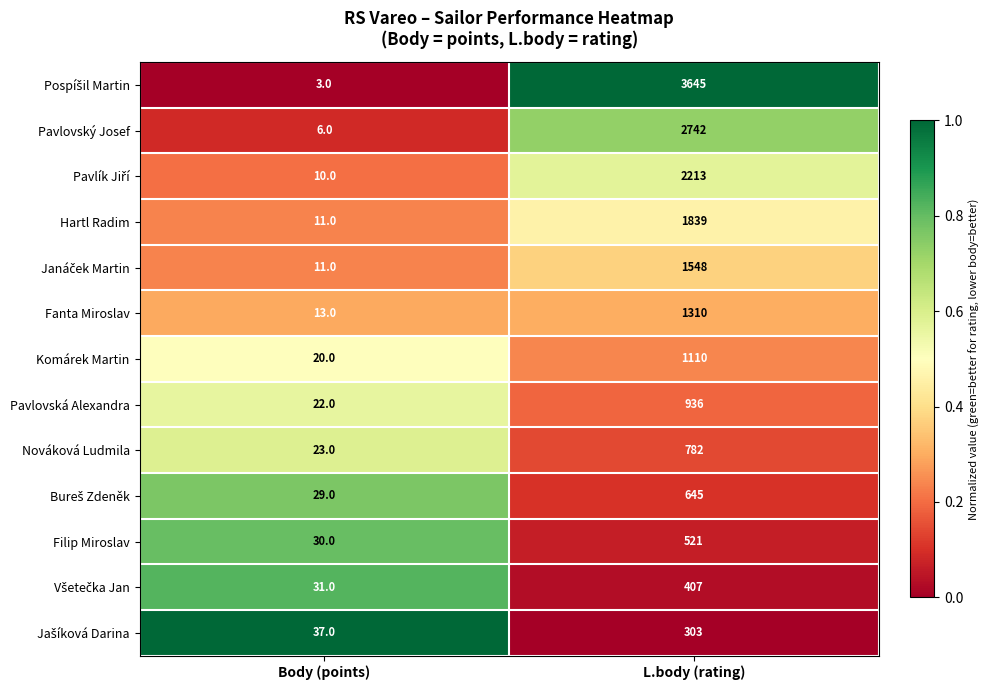

What is the total value across all series at L.body (rating)?

18001